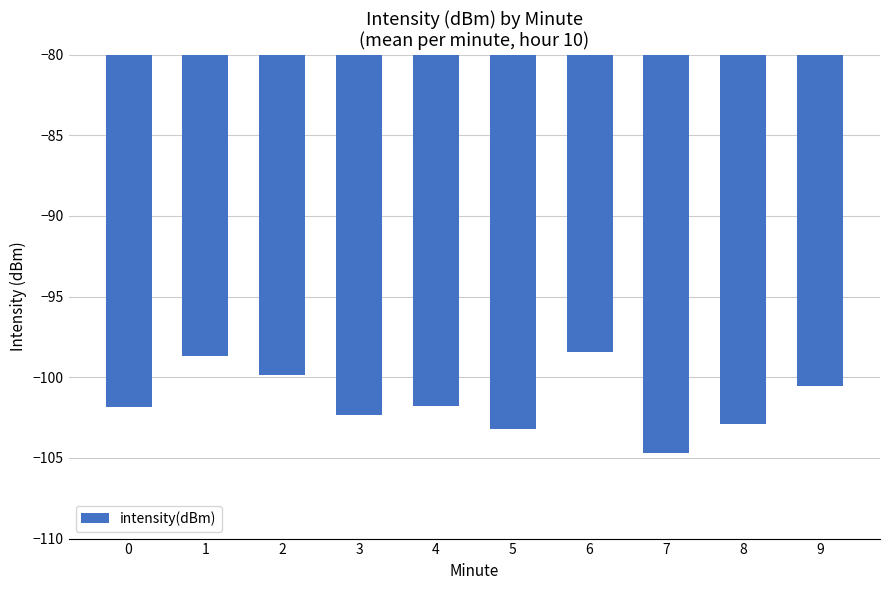

The chart shows a value of -98.7 at 1. True or false?

True